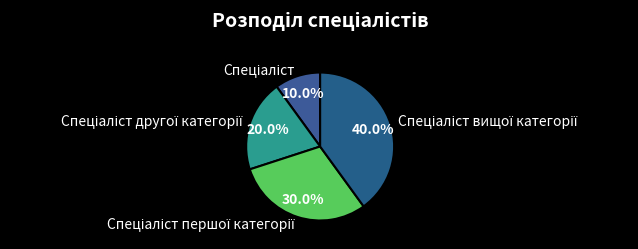

Is there a majority slice in this chart?

No